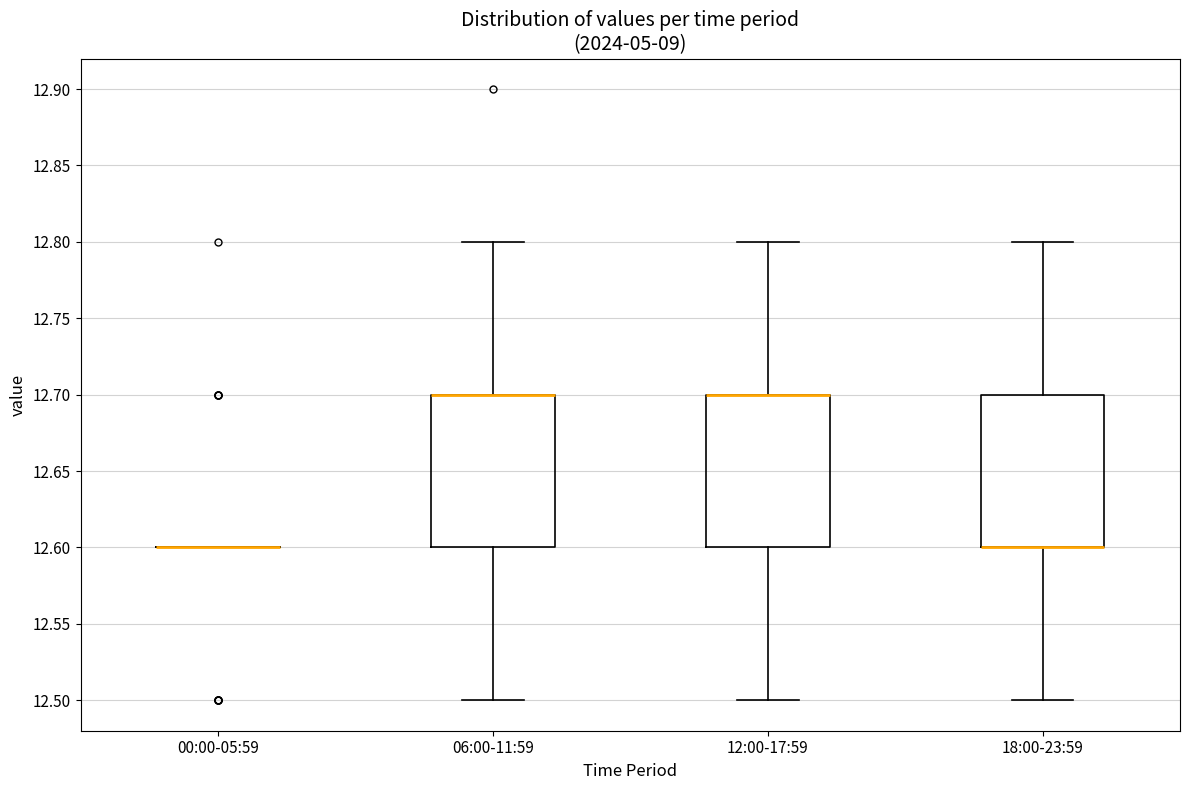

Reading left to right, read every box against the y-axis: the position of its median line, the range the box covers, and the ends of its whiskers. The values are not printed on the chart, so give them approximately, as read against the axis.

00:00-05:59: box collapsed to a line at 12.6, whiskers 12.6 to 12.6
06:00-11:59: median 12.7 (drawn on the box's upper edge), box 12.6 to 12.7, whiskers 12.5 to 12.8
12:00-17:59: median 12.7 (drawn on the box's upper edge), box 12.6 to 12.7, whiskers 12.5 to 12.8
18:00-23:59: median 12.6 (drawn on the box's lower edge), box 12.6 to 12.7, whiskers 12.5 to 12.8